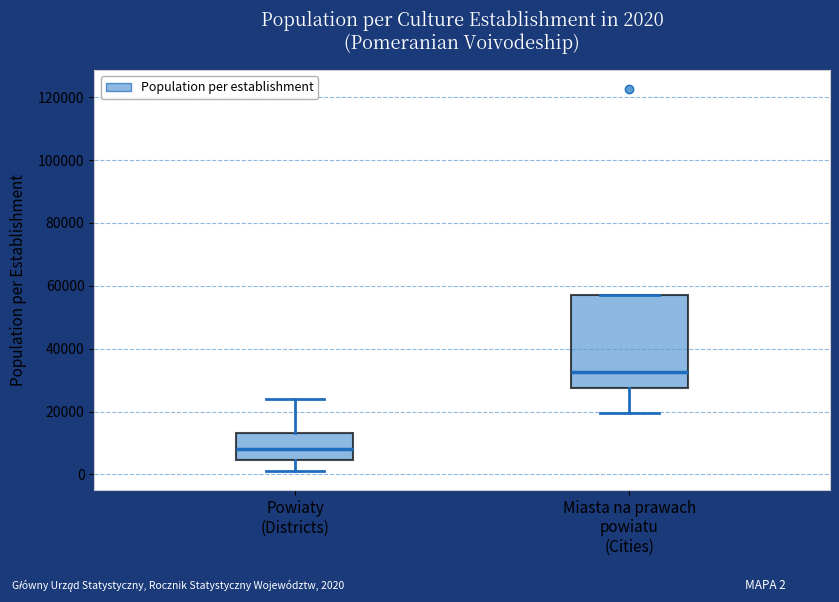

Which box is the tallest, from its lower edge to its upper edge?

Miasta na prawach powiatu (Cities)